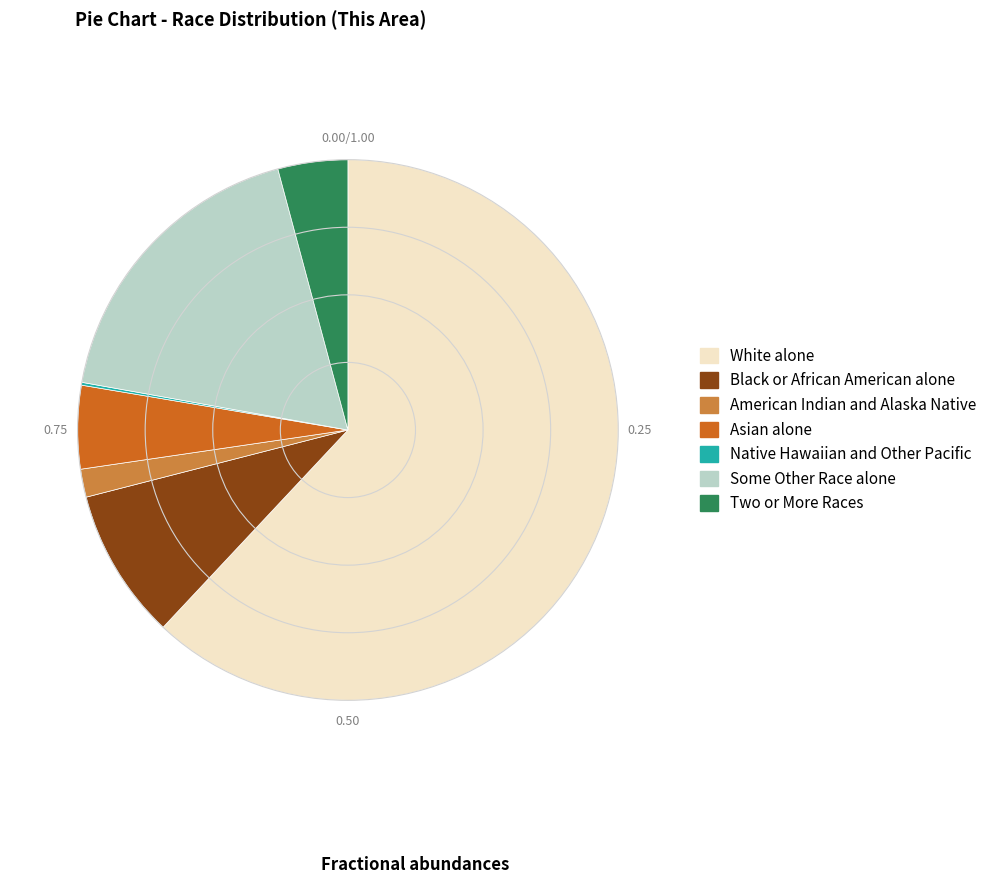

Which has a higher value, Asian alone or White alone?

White alone